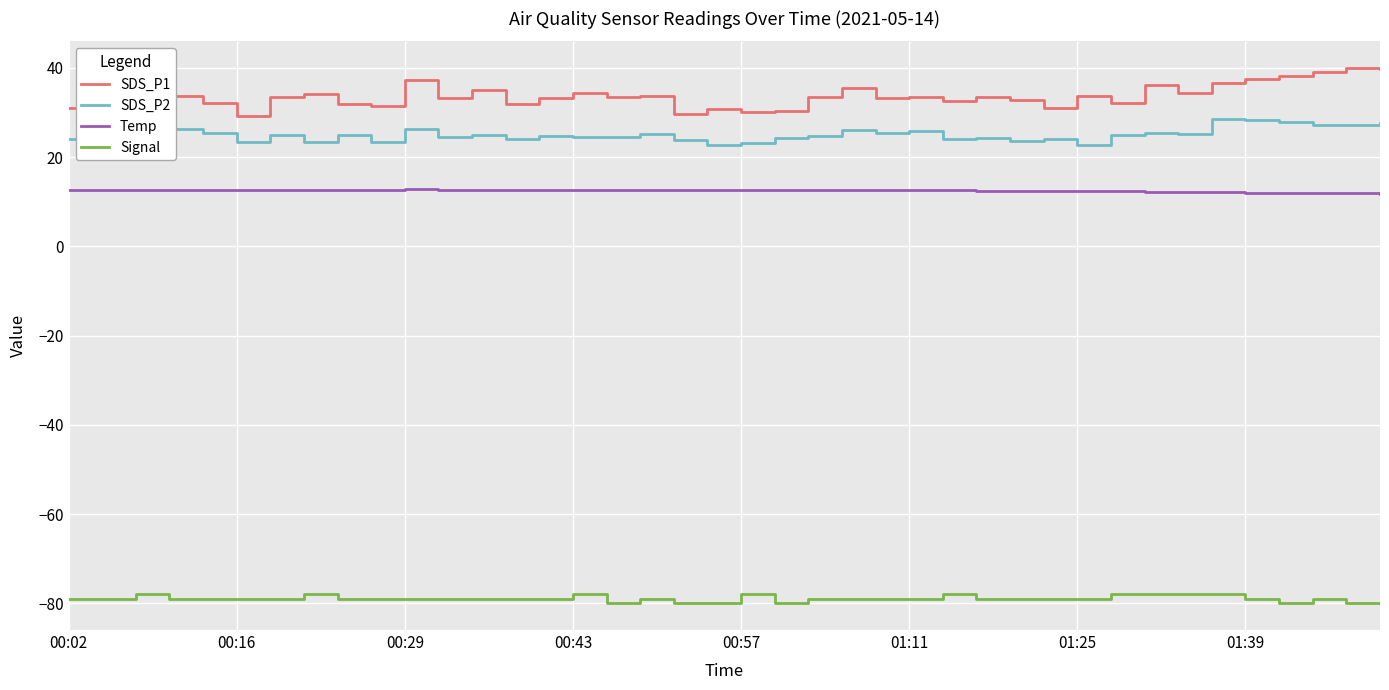

What is the minimum value for Temp?

11.8